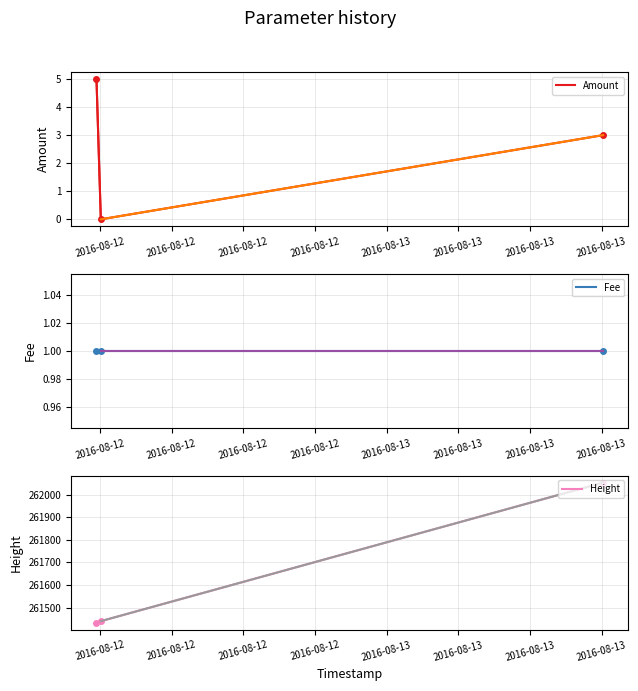

How many Amount_1 values are between 0 and 3?

2